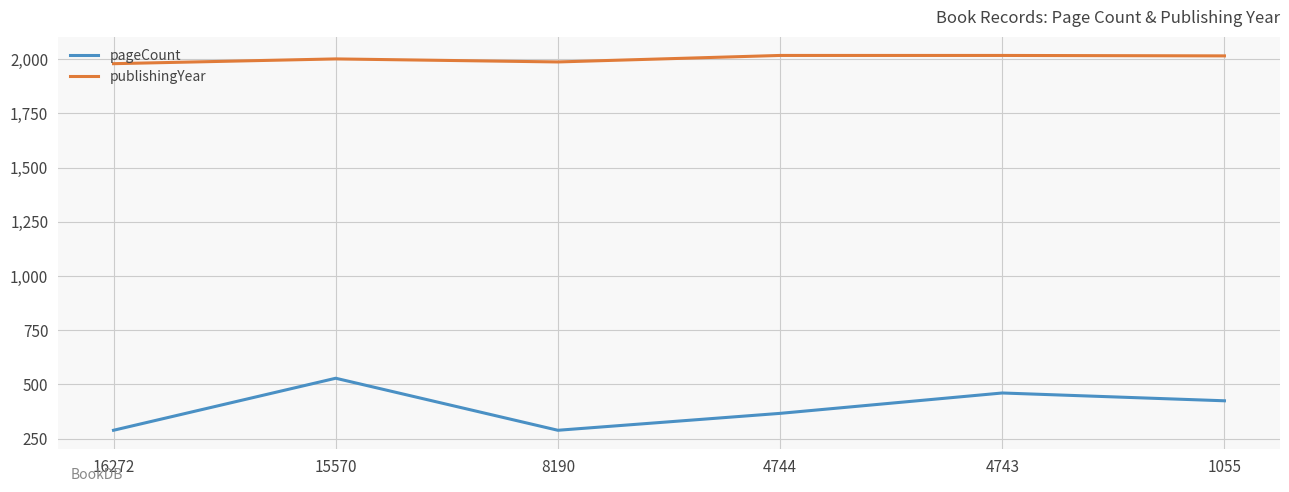

What is the minimum value shown in the chart?

288